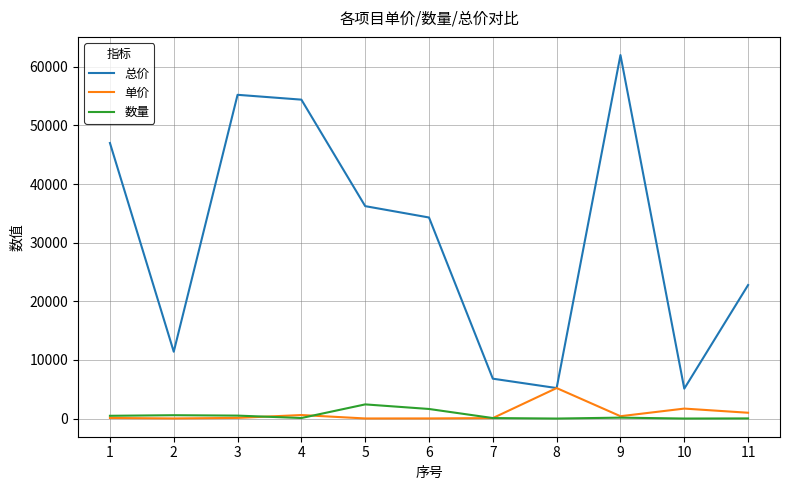

True or false: 数量 and 单价 cross at least once.

True